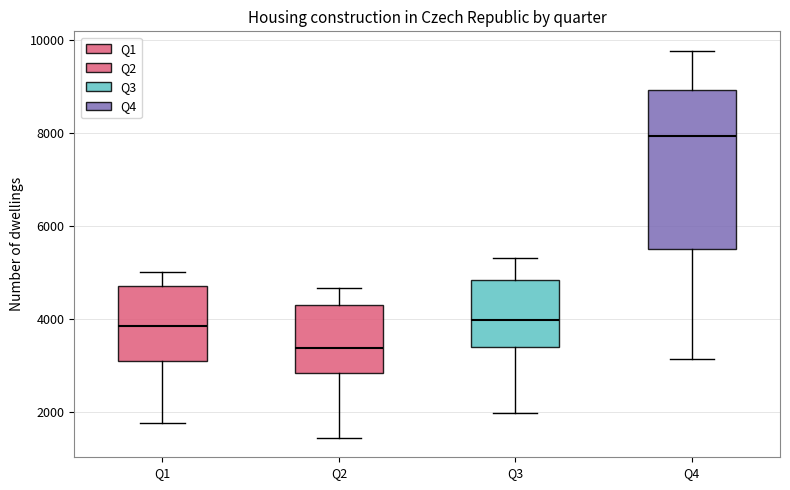

Where does the upper whisker of the box for Q3 end on the y-axis? The values are not printed on the chart, so give them approximately, as read against the axis.

5400